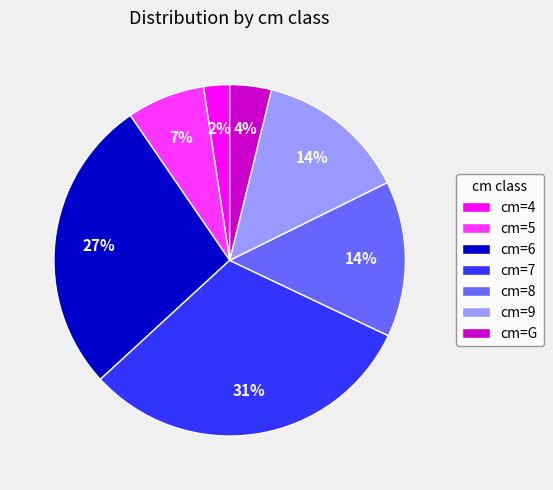

Between cm=4 and cm=9, which is larger?

cm=9